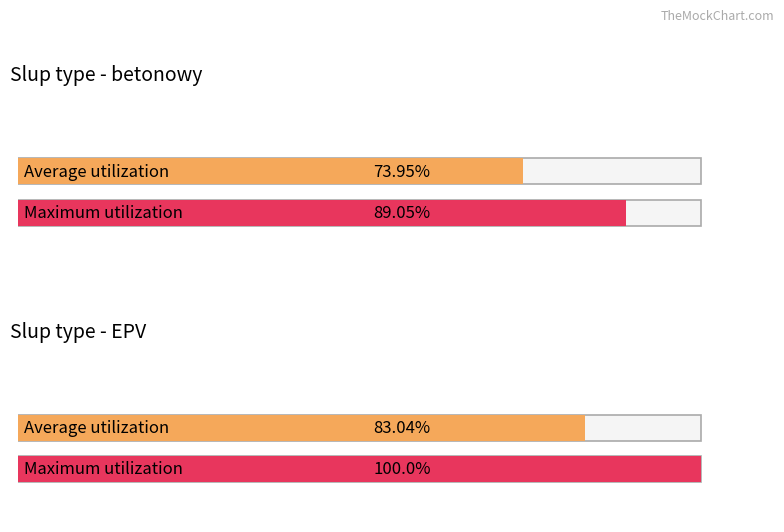

What is the difference between the highest and lowest values at EPV?

17.0